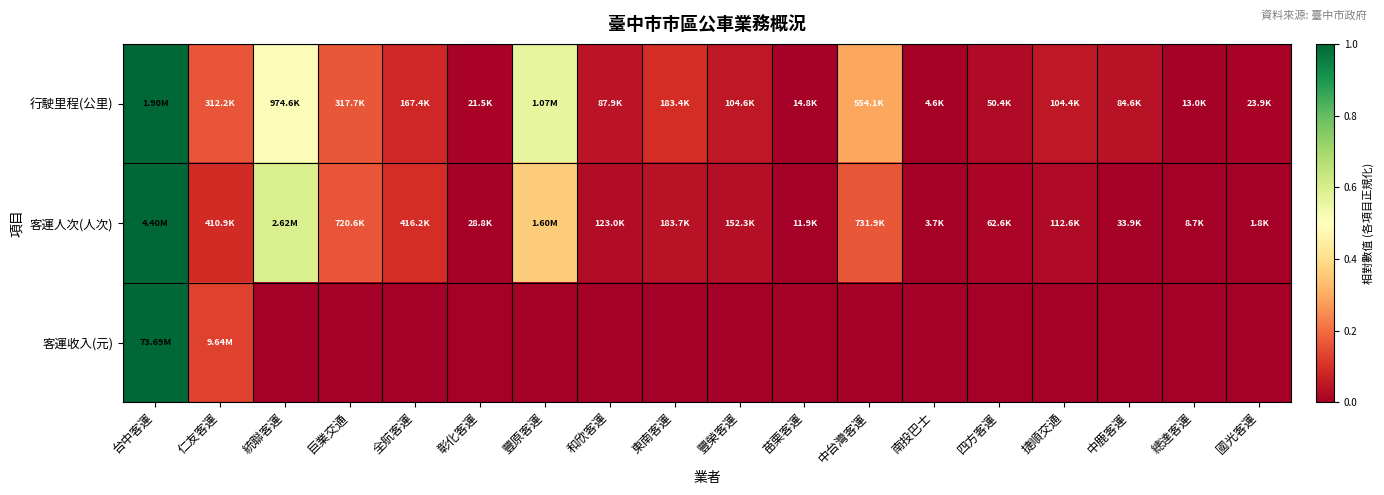

Rank the series at 台中客運 from lowest to highest value.

行駛里程(公里), 客運人次(人次), 客運收入(元)